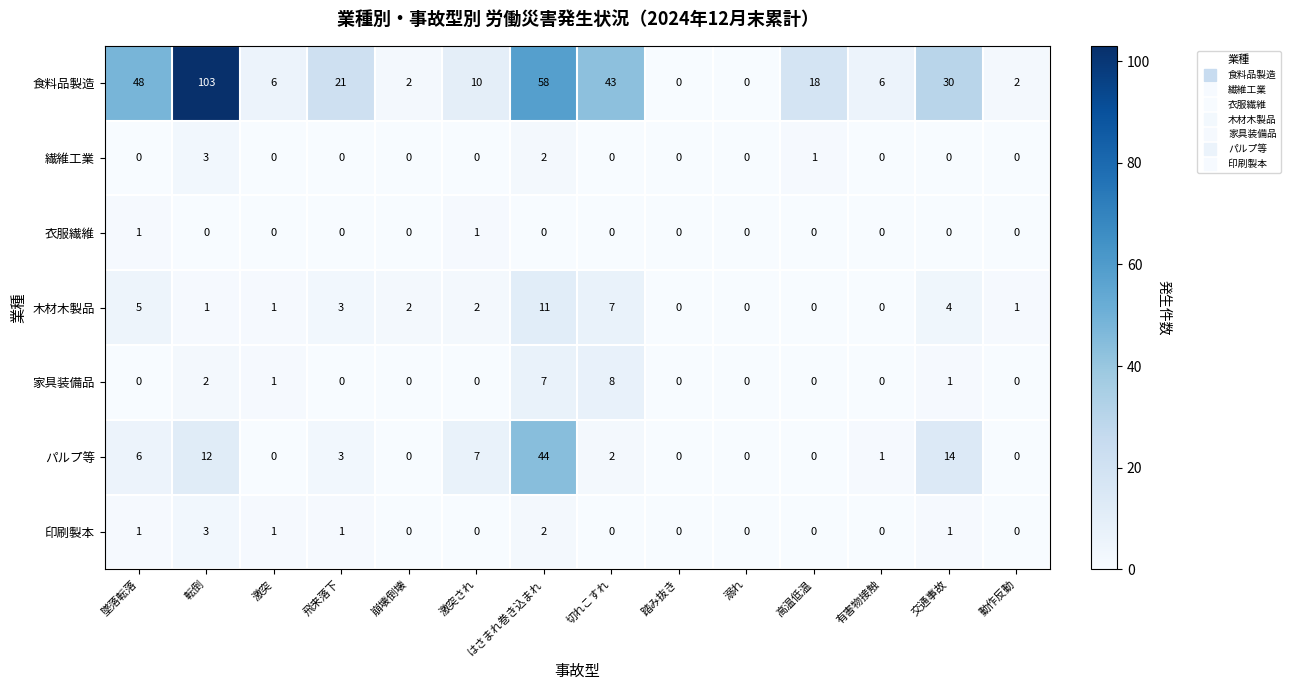

Which series changed the most between 踏み抜き and 高温低温?

食料品製造